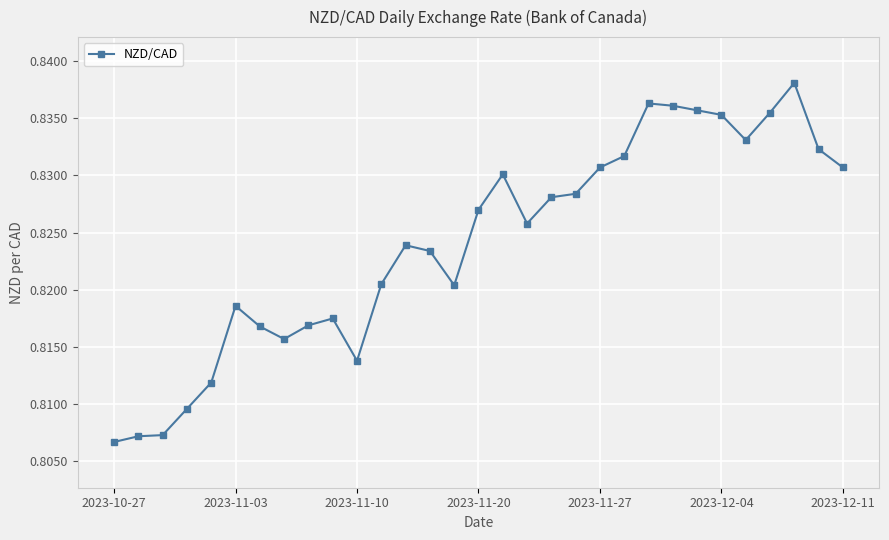

What is the sum of all values?

25.5